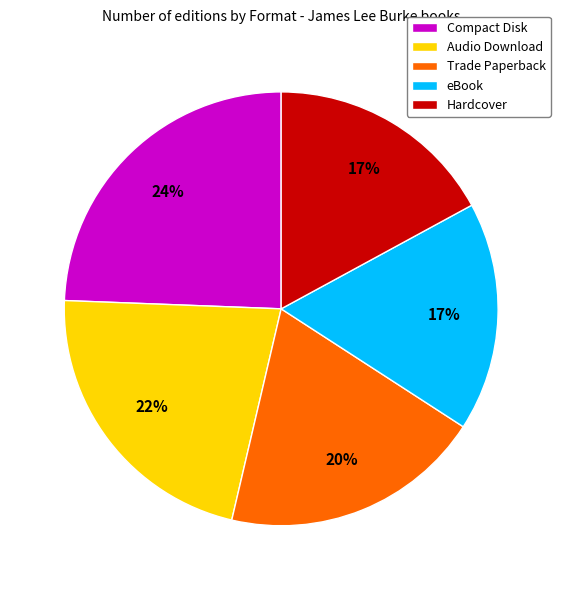

How many segments does this pie chart have?

5